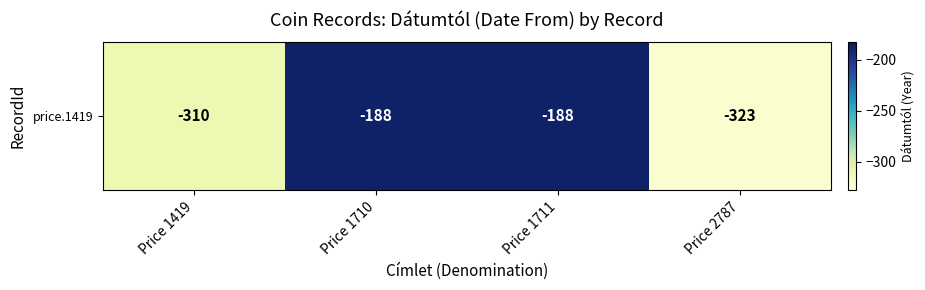

Reading left to right, extract all data points from this chart.

Price 1419=-310	Price 1710=-188	Price 1711=-188	Price 2787=-323